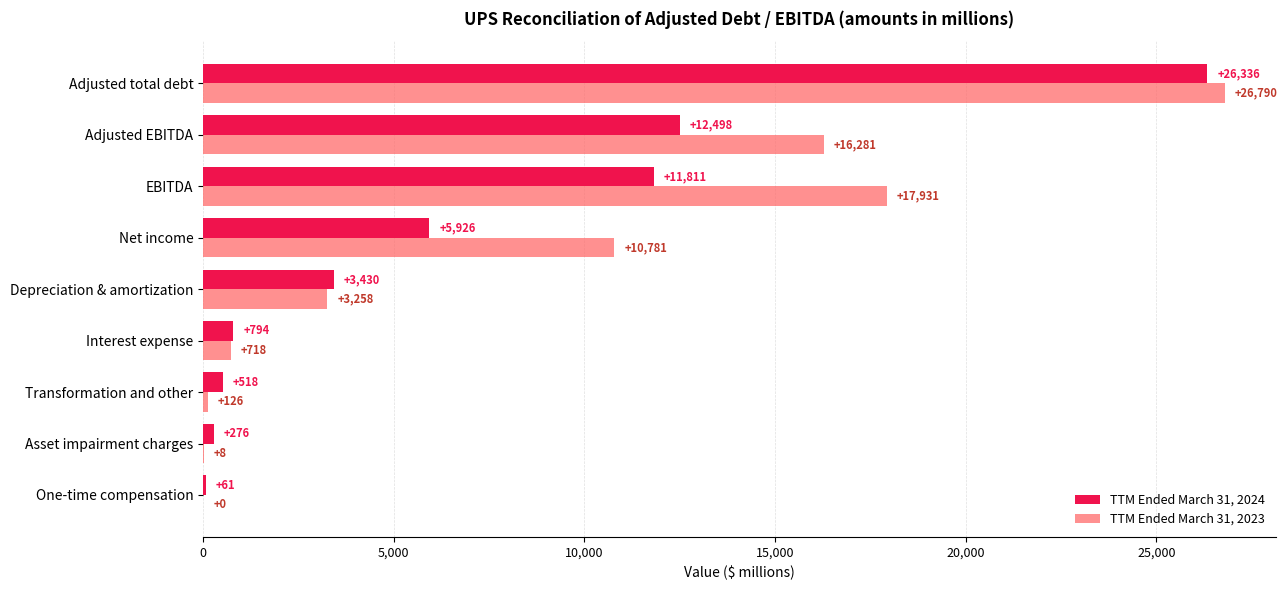

Which series changed the most between EBITDA and Adjusted EBITDA?

TTM Ended March 31, 2023